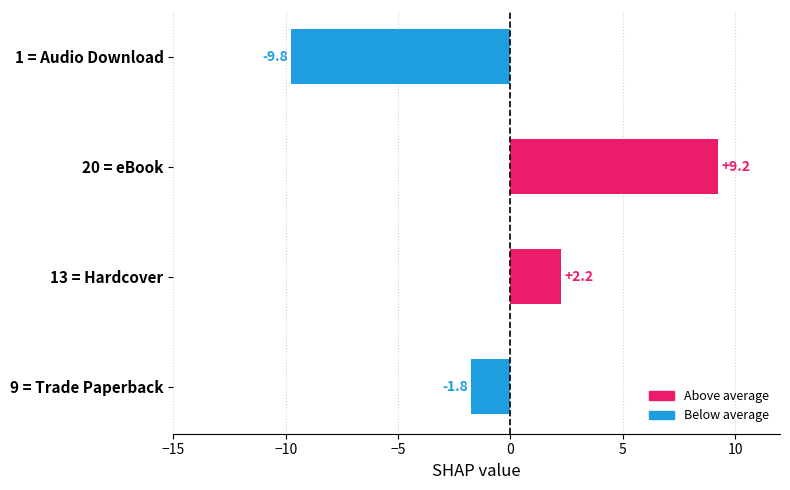

Does the chart contain any negative values?

Yes